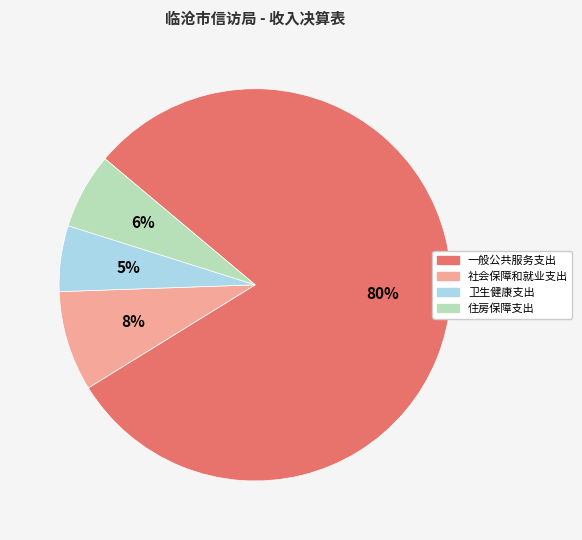

How many segments does this pie chart have?

4